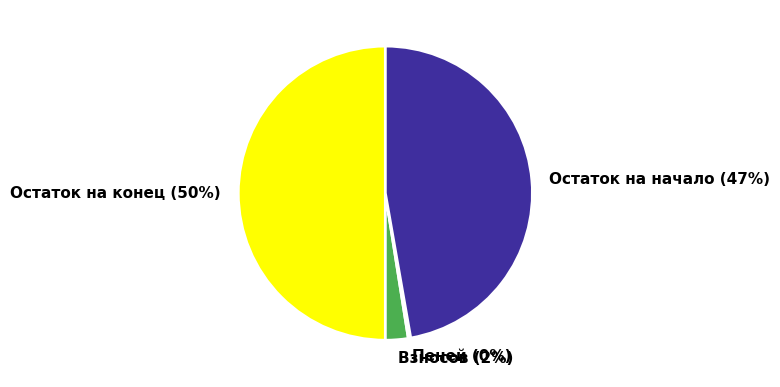

Does Взносов account for over 50% of the chart?

No